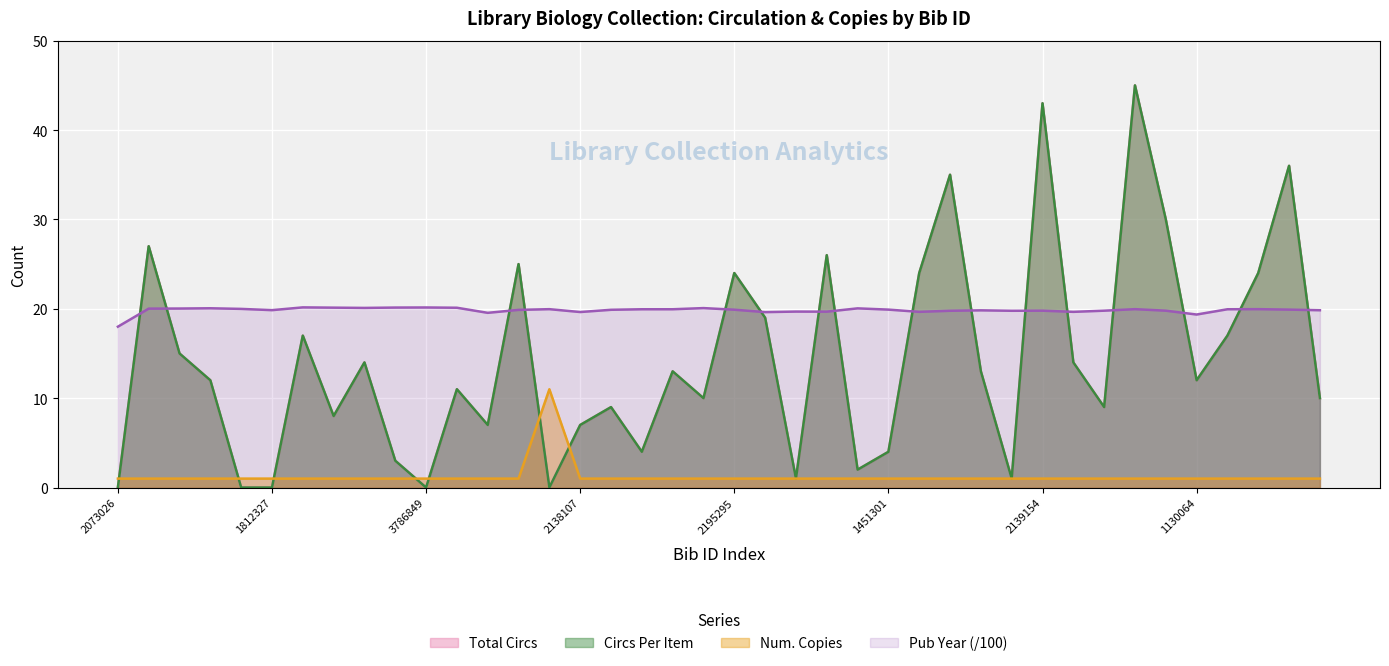

Where does the Circs Per Item series first go above 12?

2063764